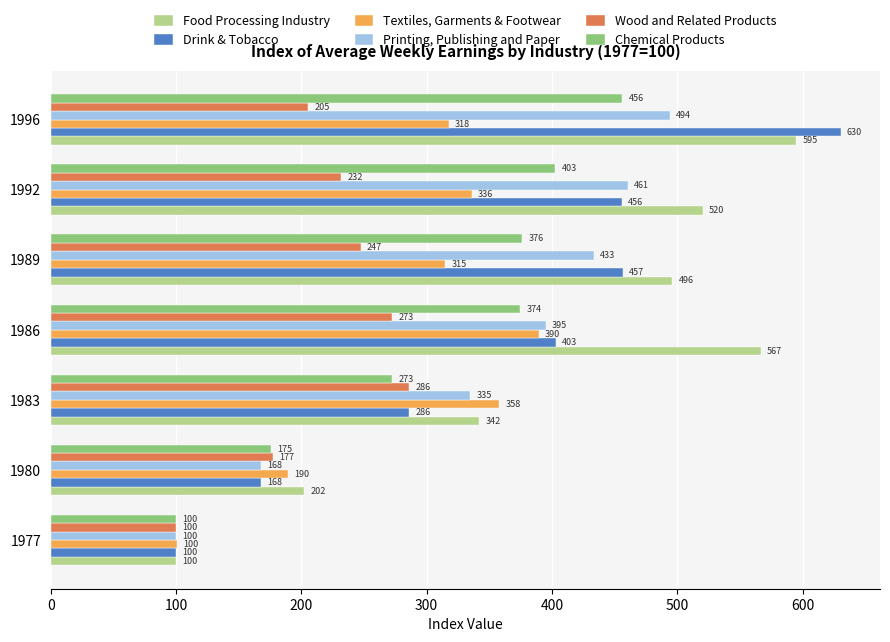

List the labels in order of Printing, Publishing and Paper value, smallest first.

1977, 1980, 1983, 1986, 1989, 1992, 1996